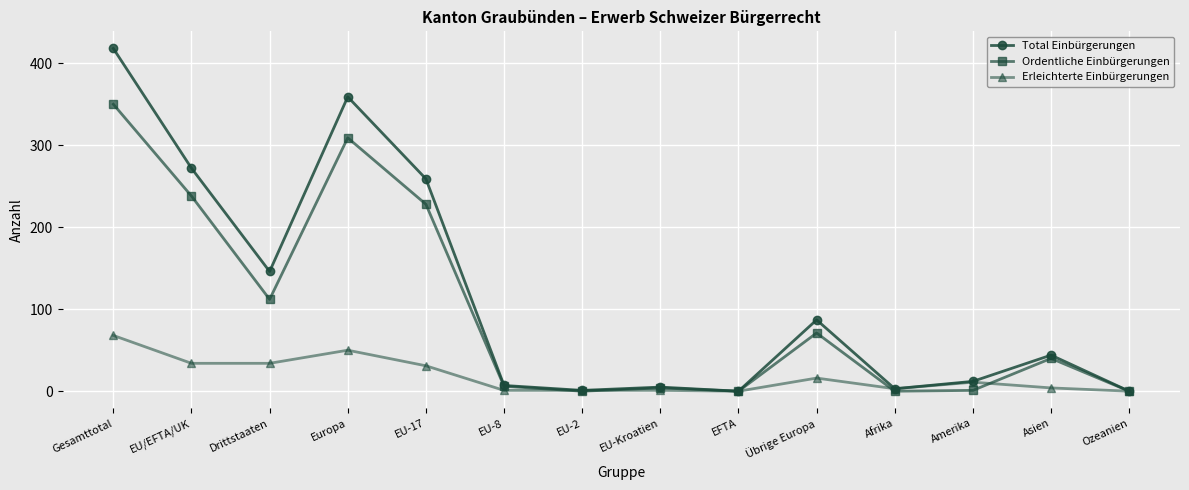

What is the average value of the Total Einbürgerungen series?

115